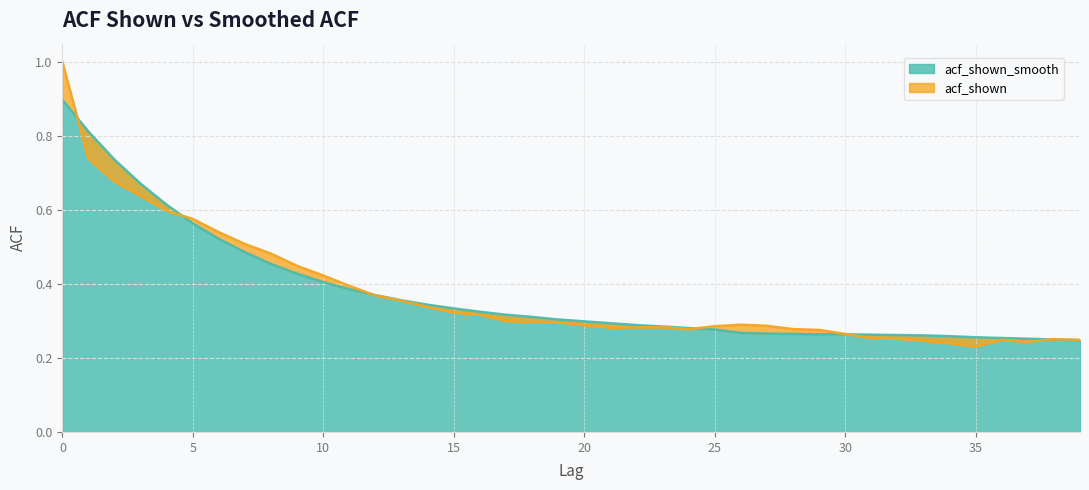

What is the value of the acf_shown_smooth point at the 36th from the left?

0.3